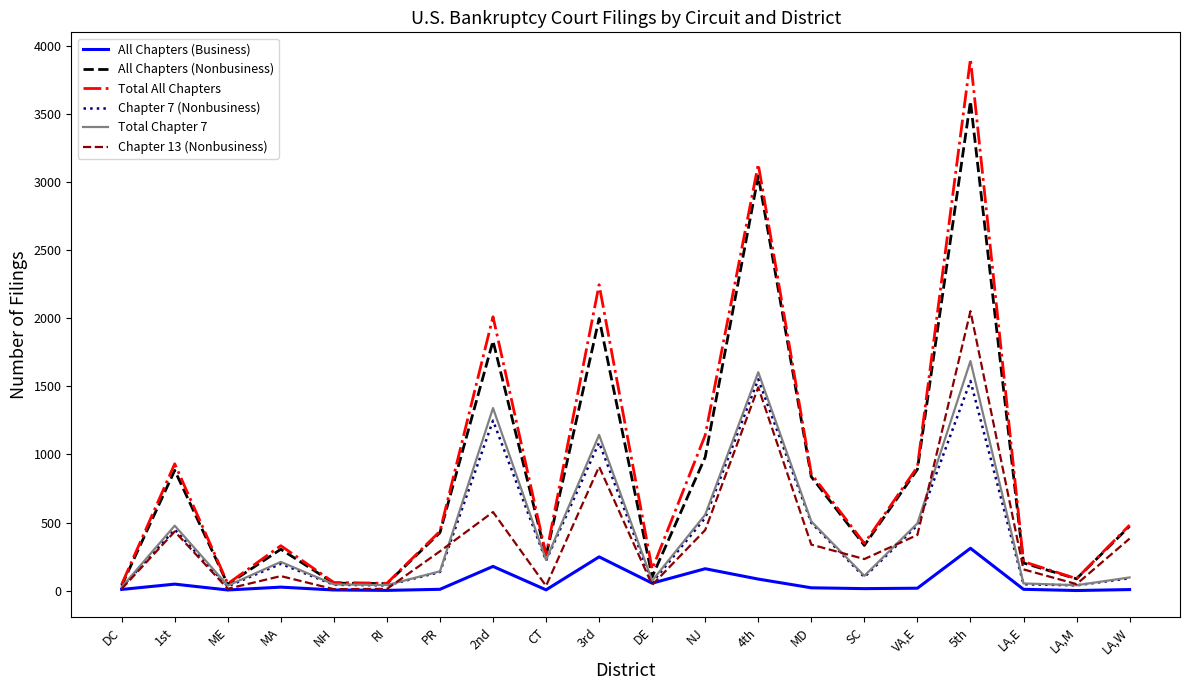

Read the All Chapters (Nonbusiness) value at DE.

102